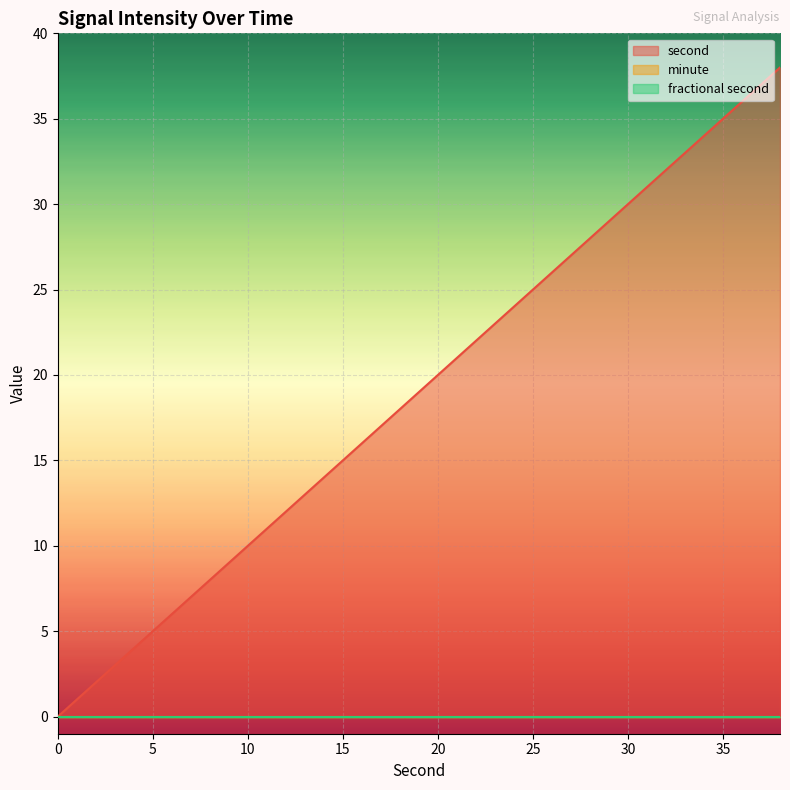

Rank the series at 28 from lowest to highest value.

minute, fractional second, second